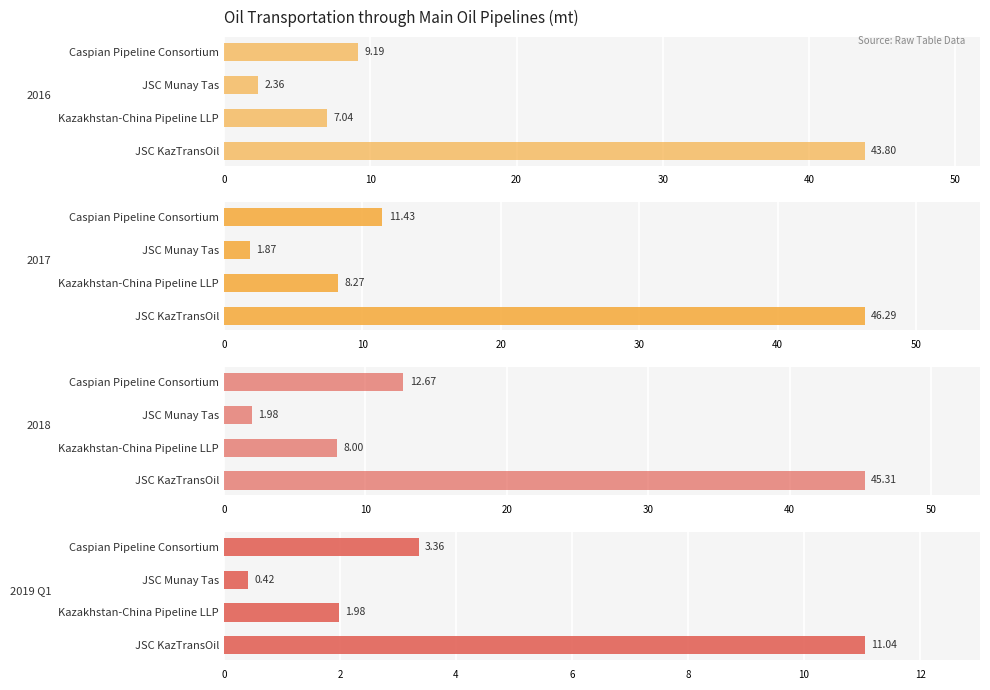

What is the difference between the maximum and second lowest values?

9.1